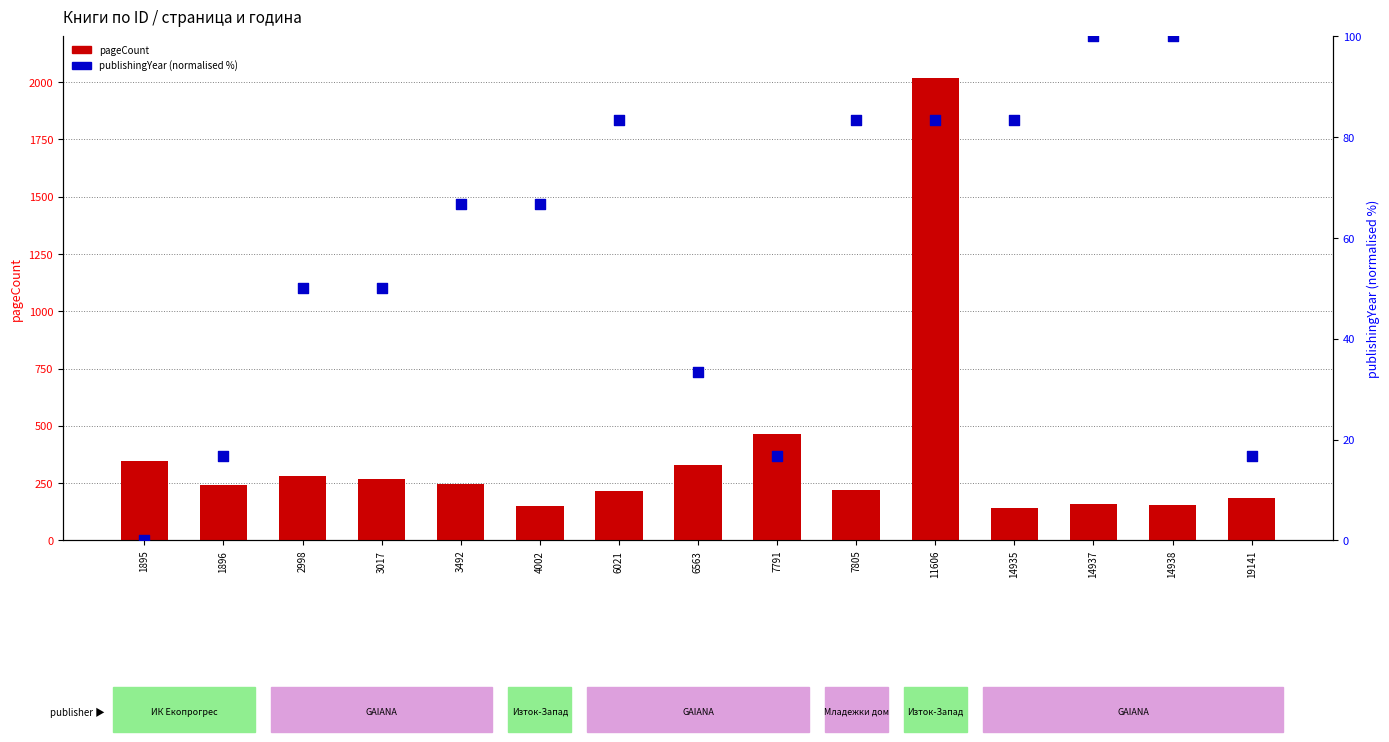

Which series has the largest total across all categories?

pageCount